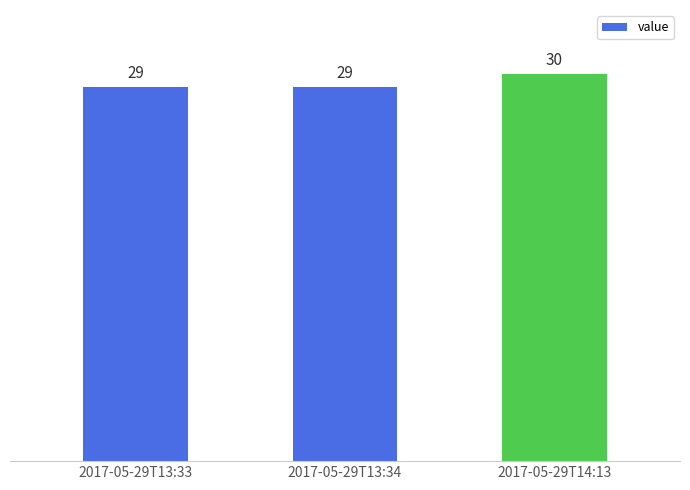

What is the sum of all values?

88